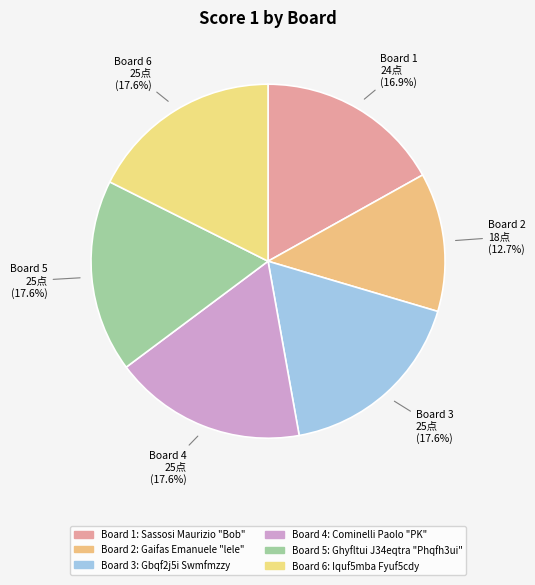

Count the number of slices in the pie.

6